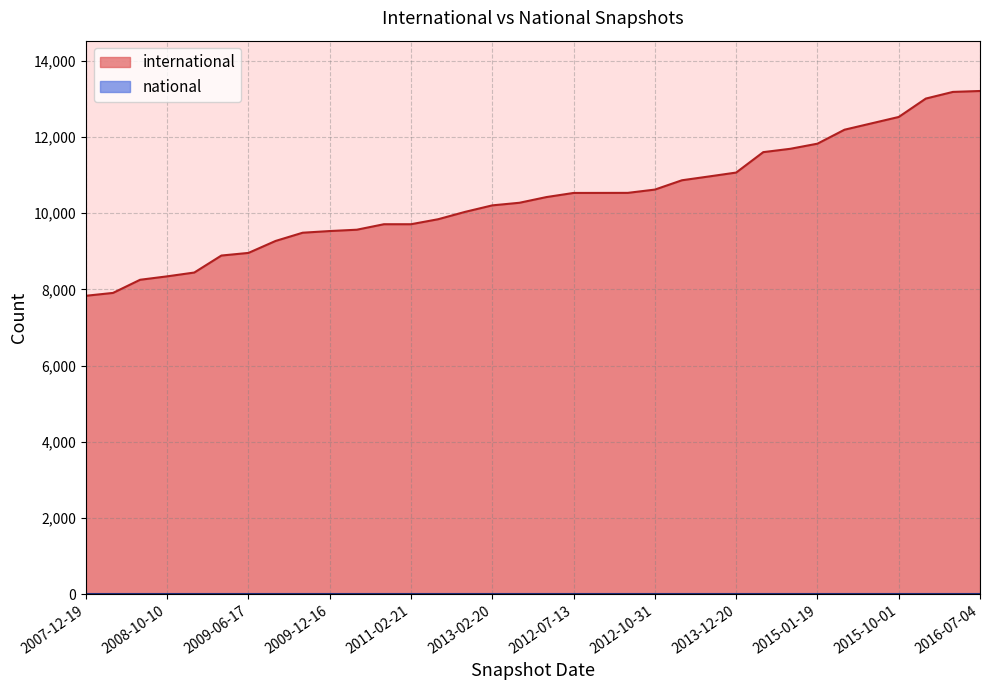

The chart shows a value of 5061 at 2008-06-27. True or false?

False